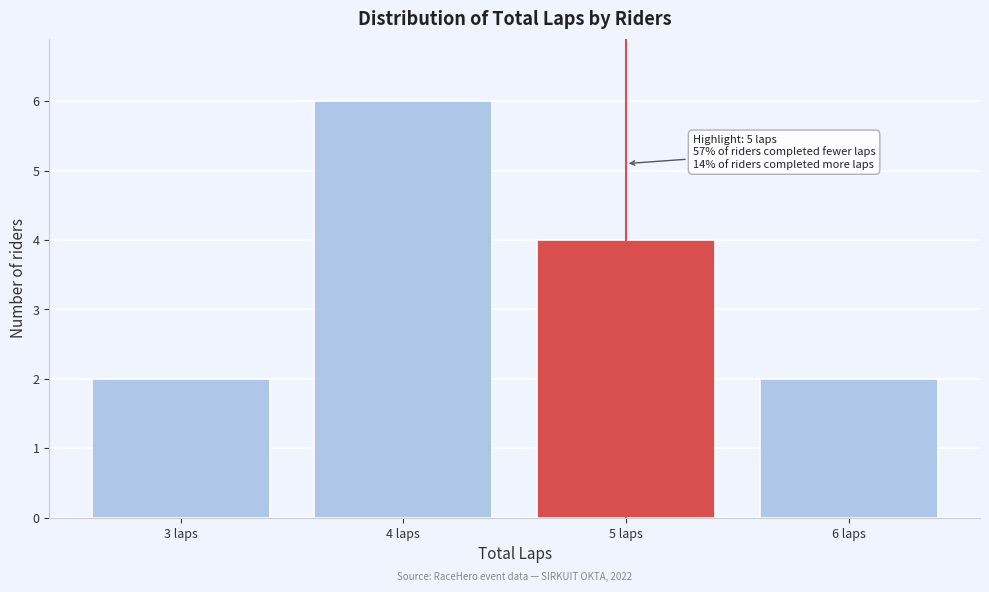

Over which range of the x-axis is the bar tallest?

3.5 to 4.5